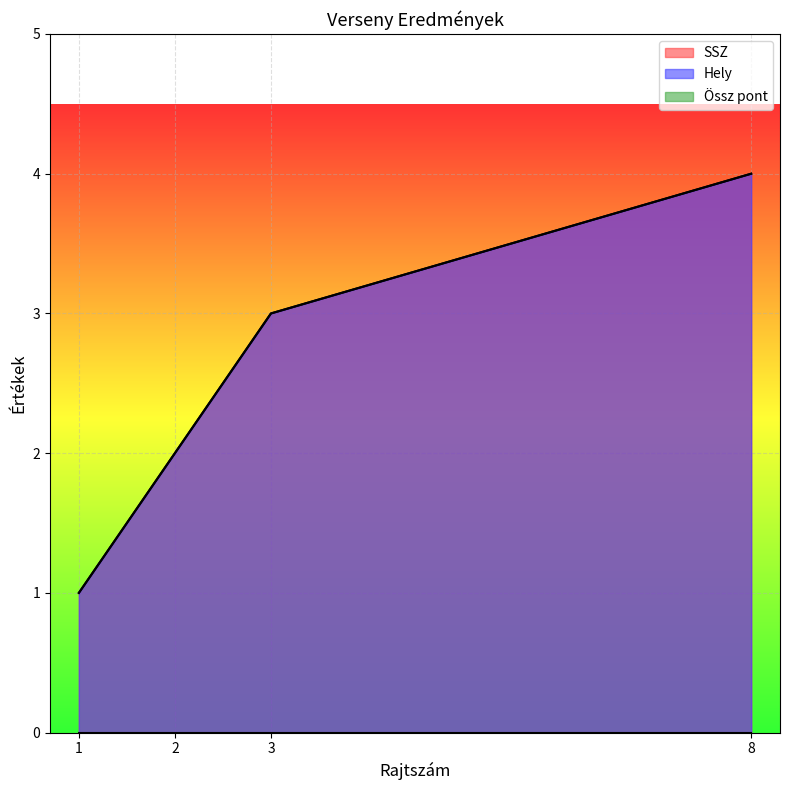

Reading left to right, what are all the values shown in this chart?

SSZ: 1	2	3	4
Hely: 1	2	3	4